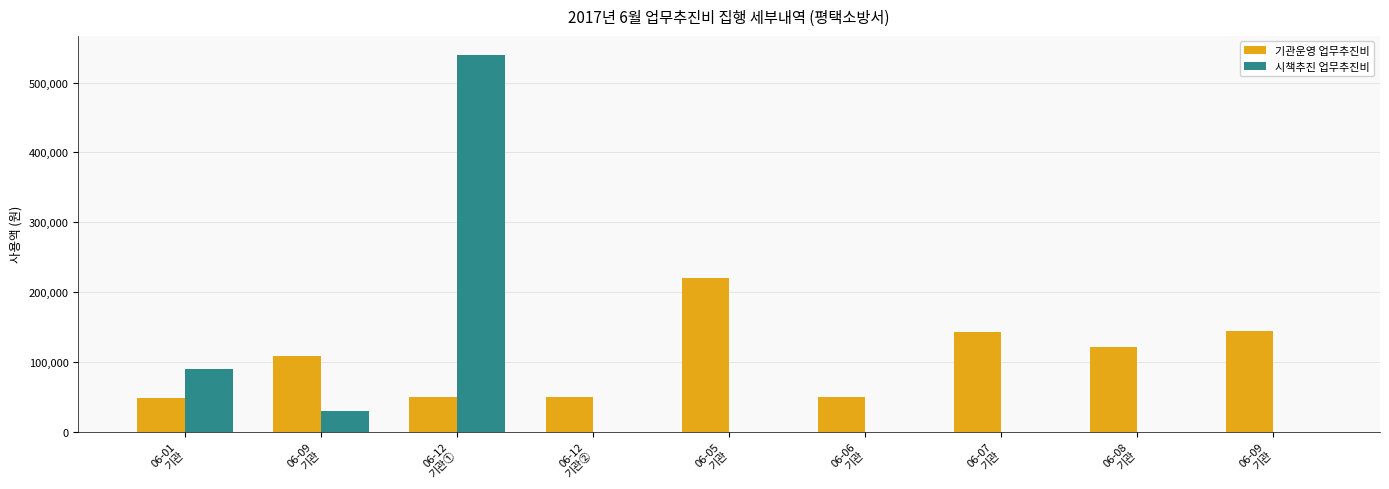

What is the value of the 기관운영 업무추진비 bar at the 2nd from the left?

108000